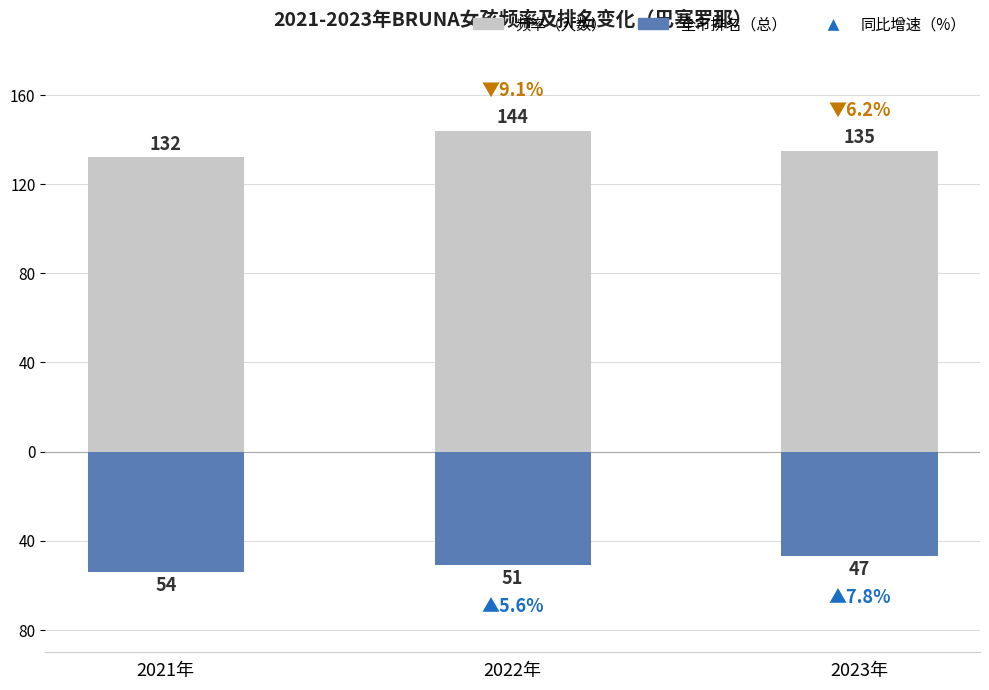

Count the 频率（人数） values in the range 132 to 144.

3